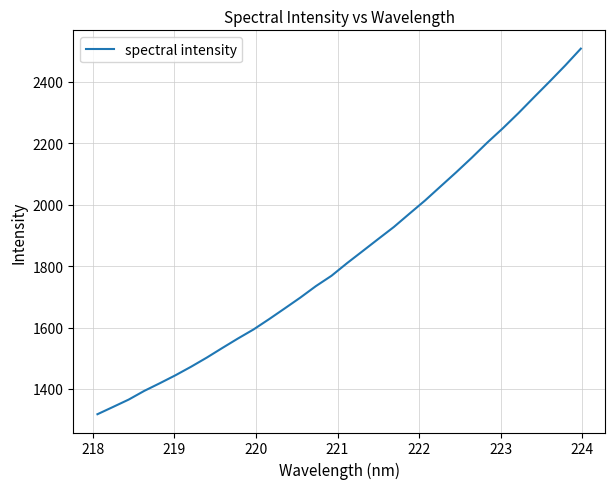

What is the maximum value shown in the chart?

2508.7